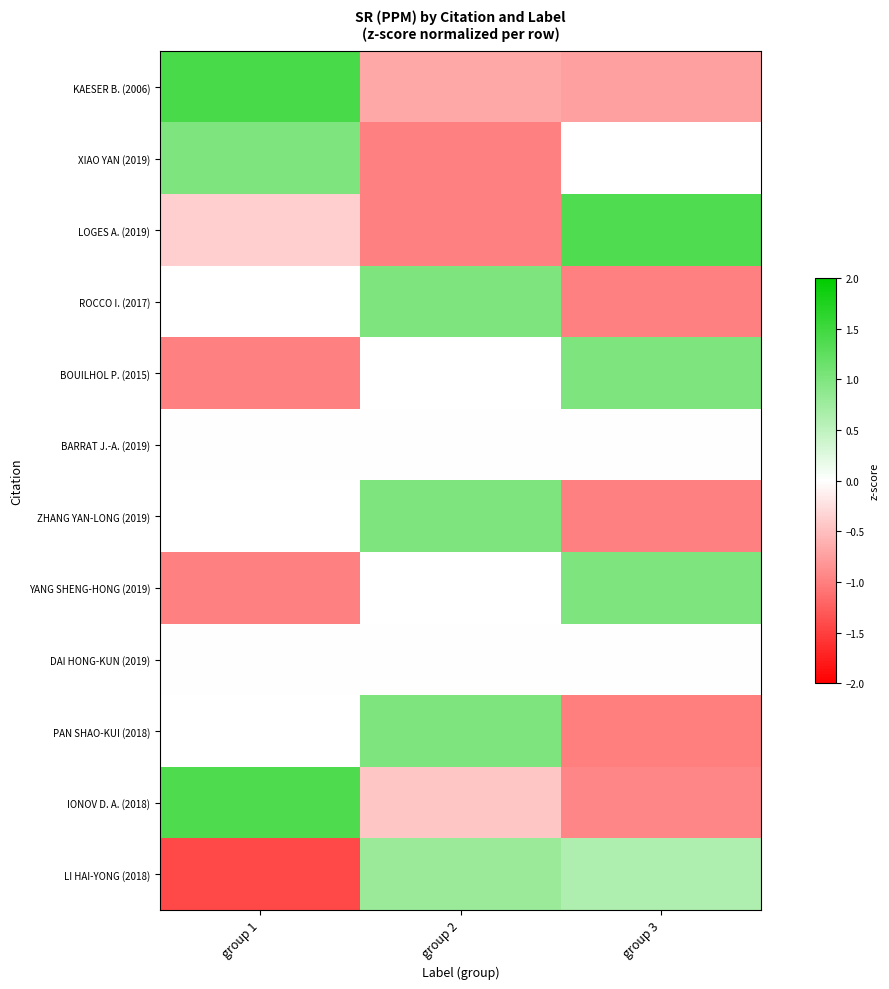

List the labels in order of LOGES A. (2019) value, largest first.

group 3, group 1, group 2